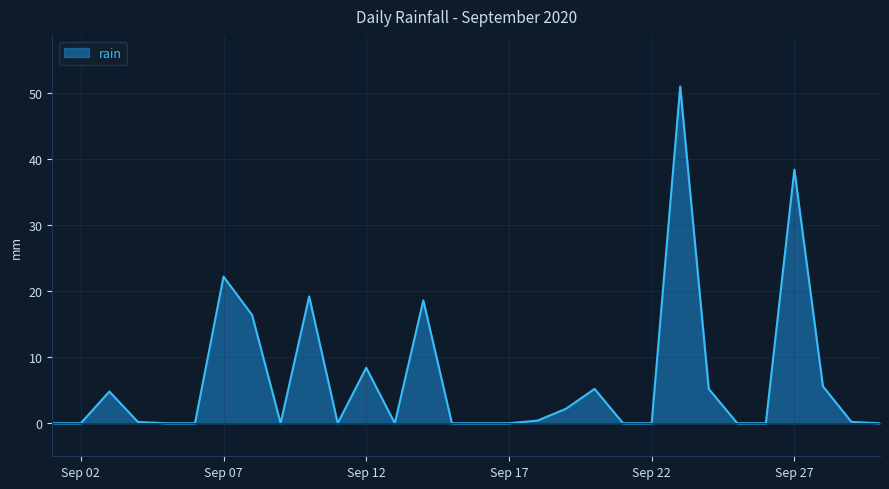

How many distinct data groups are displayed?

1